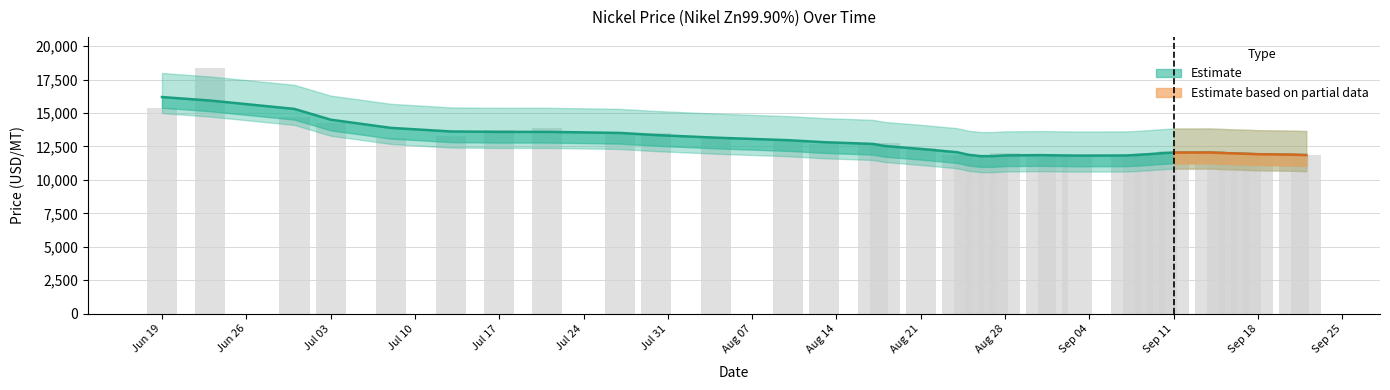

How many categories are shown in the chart?

36